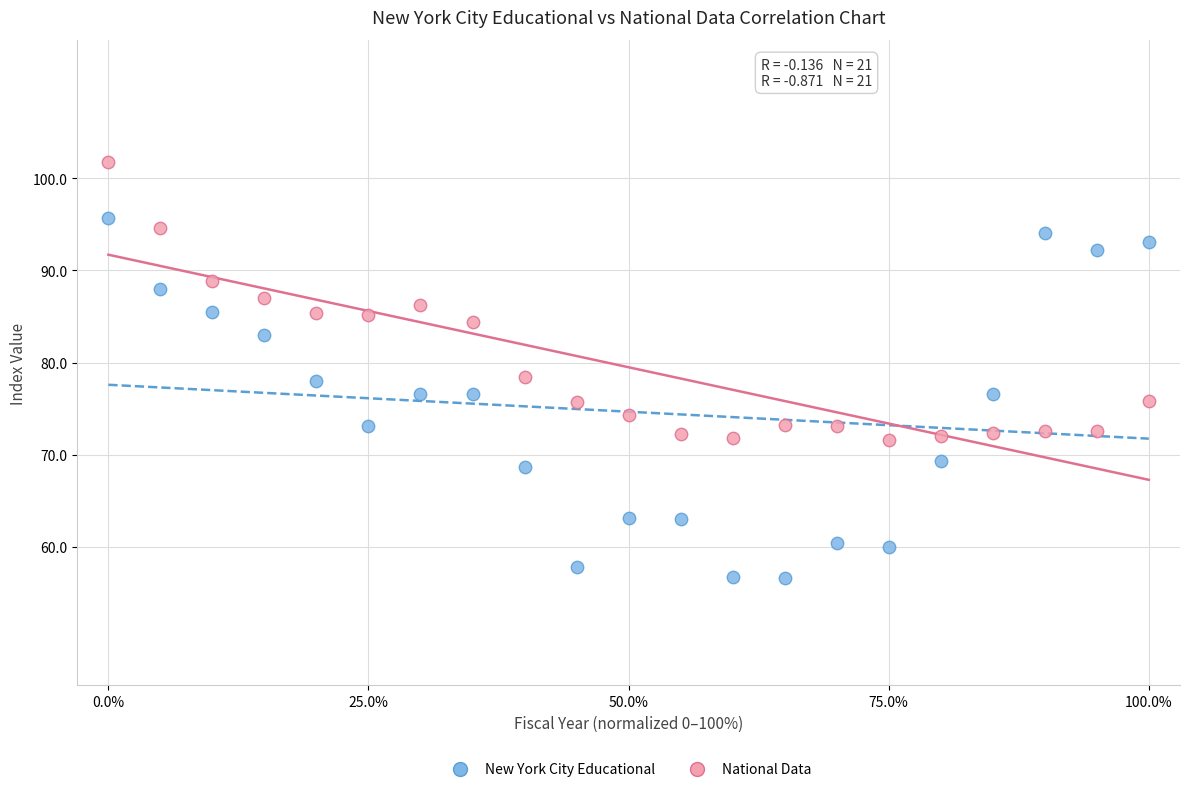

Which series has the widest spread of Y values?

New York City Educational